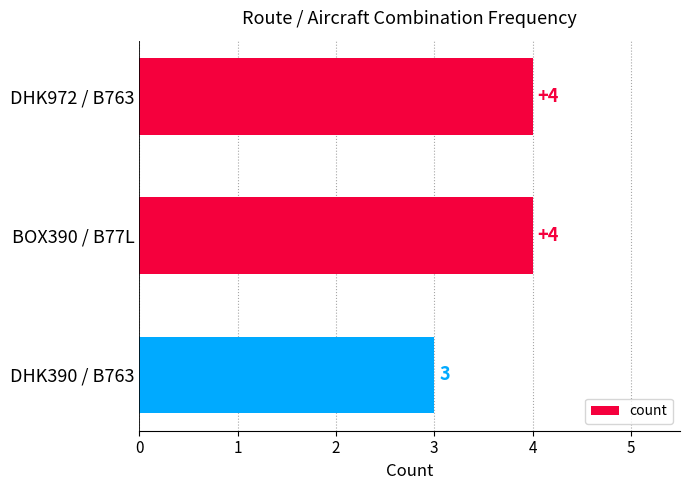

Between DHK390 / B763 and DHK972 / B763, which is larger?

DHK972 / B763